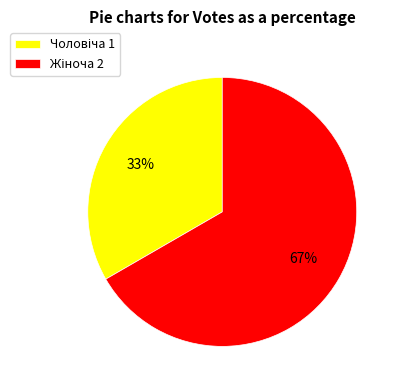

How many segments does this pie chart have?

2